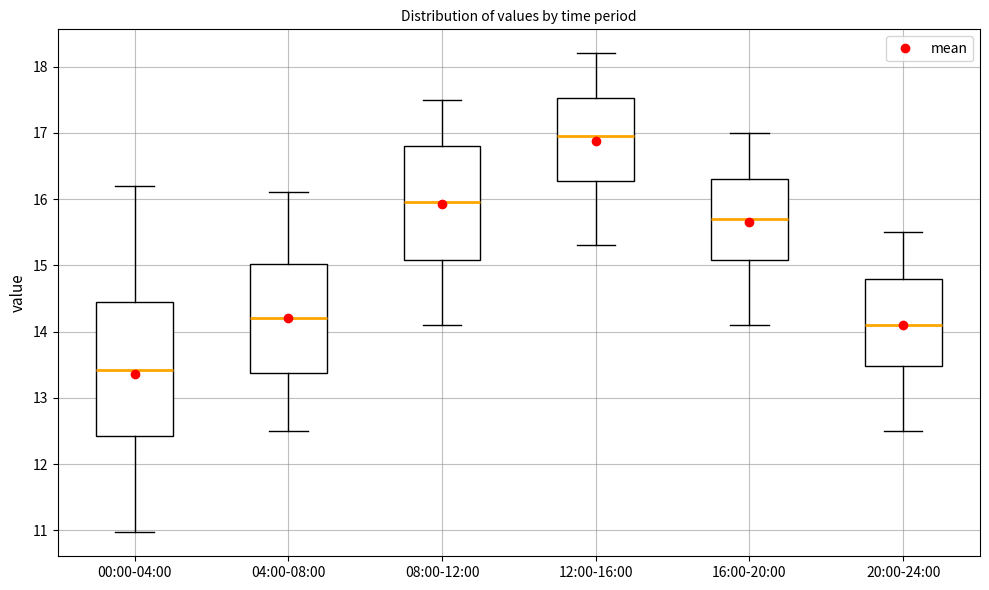

Reading left to right, transcribe this box plot: for each box, give where its median line is, the range the box spans, and where its two whiskers end, as read against the y-axis. The values are not printed on the chart, so give them approximately, as read against the axis.

00:00-04:00: median 13.4, box 12.4 to 14.4, whiskers 11.0 to 16.2
04:00-08:00: median 14.2, box 13.4 to 15.0, whiskers 12.5 to 16.1
08:00-12:00: median 16.0, box 15.1 to 16.8, whiskers 14.1 to 17.5
12:00-16:00: median 17.0, box 16.3 to 17.5, whiskers 15.3 to 18.2
16:00-20:00: median 15.7, box 15.1 to 16.3, whiskers 14.1 to 17.0
20:00-24:00: median 14.1, box 13.5 to 14.8, whiskers 12.5 to 15.5